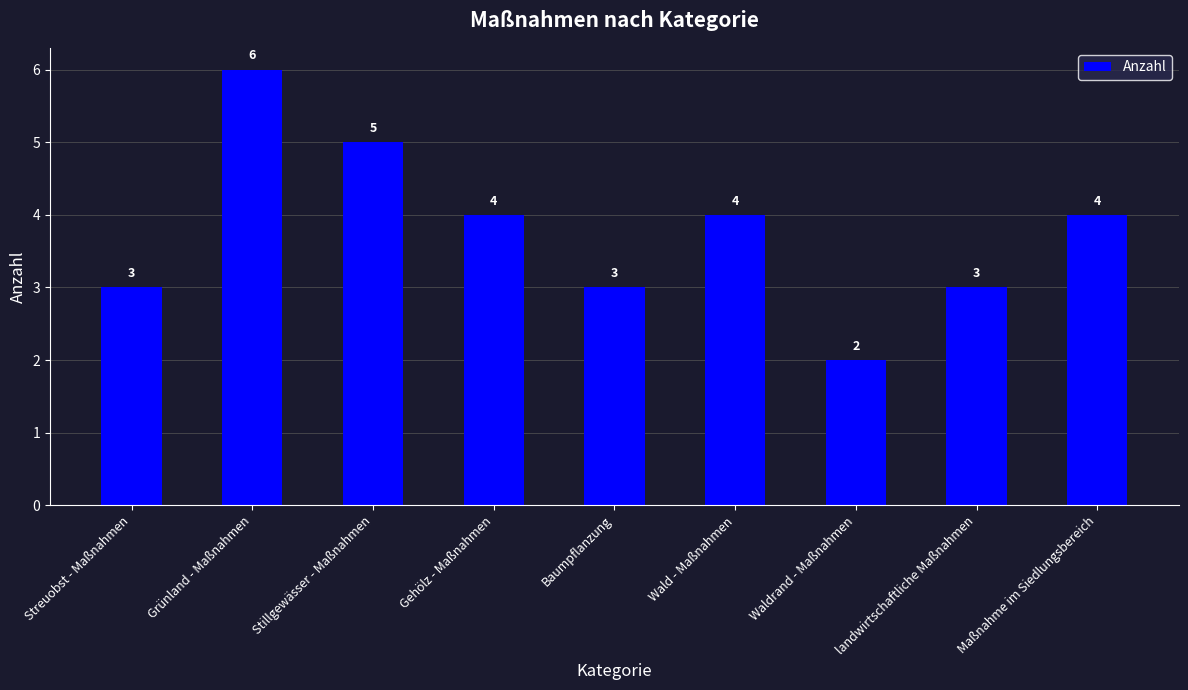

True or false: the data shows 3 at Baumpflanzung.

True